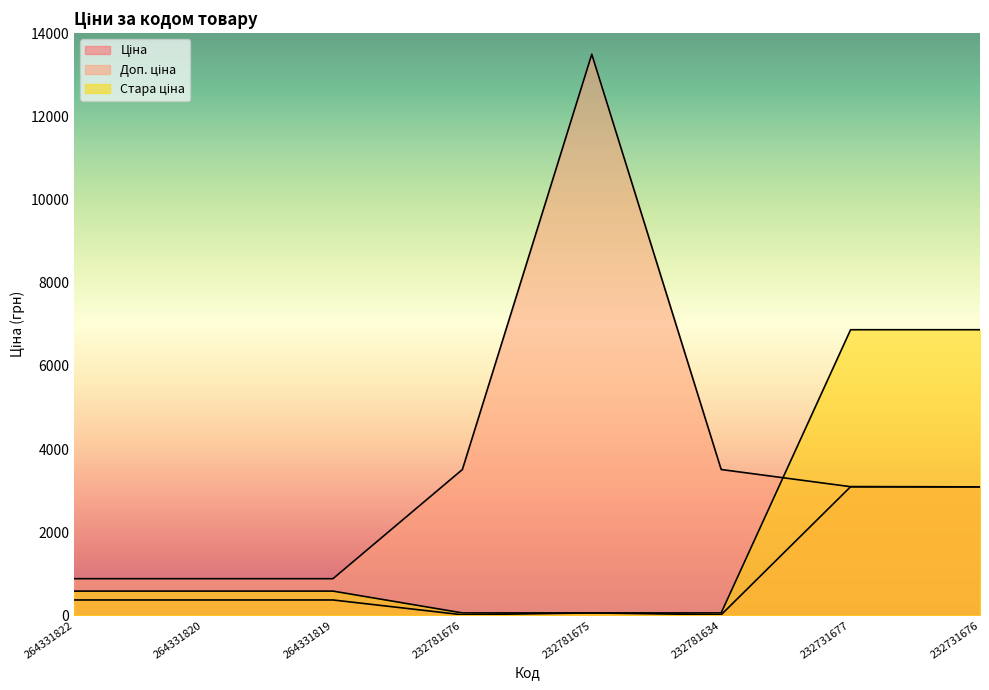

How many lines are shown in the chart?

3